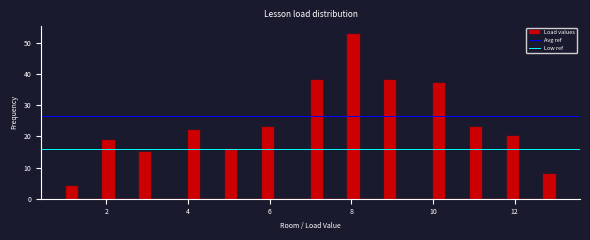

Read against the x-axis, roughly where is the centre of the tallest bar?

8.0